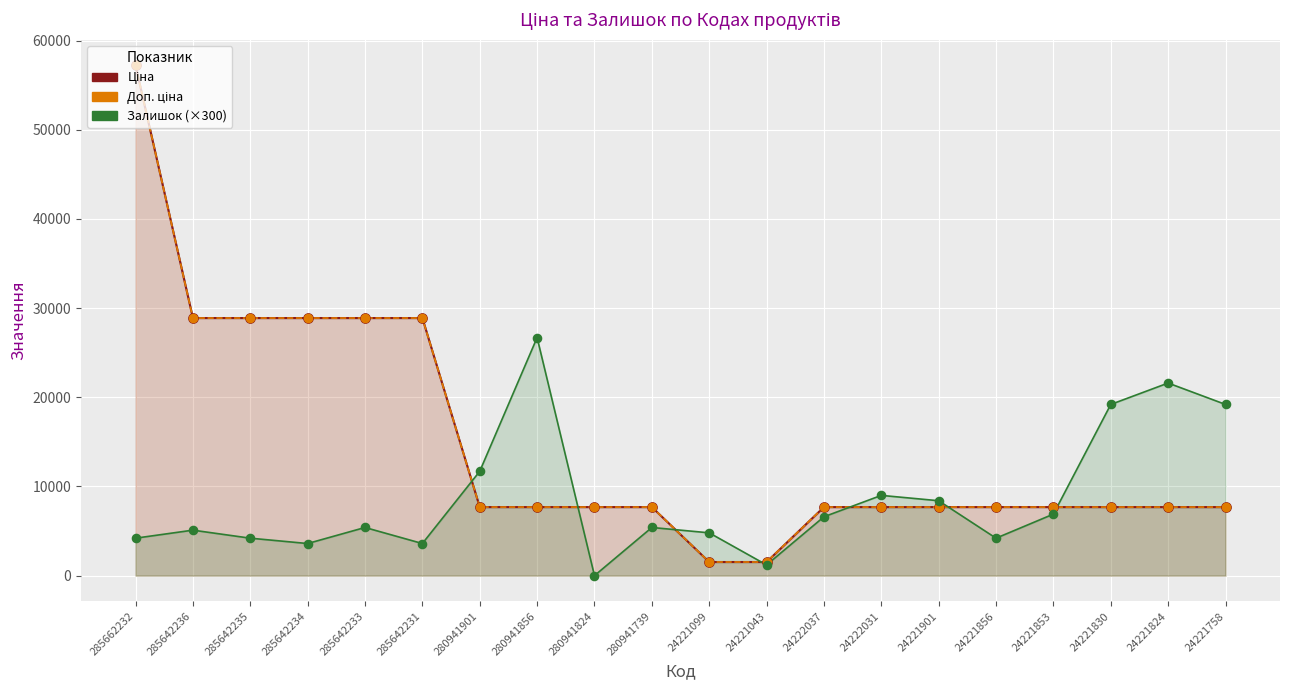

At which category is the sum across all series the highest?

285662232